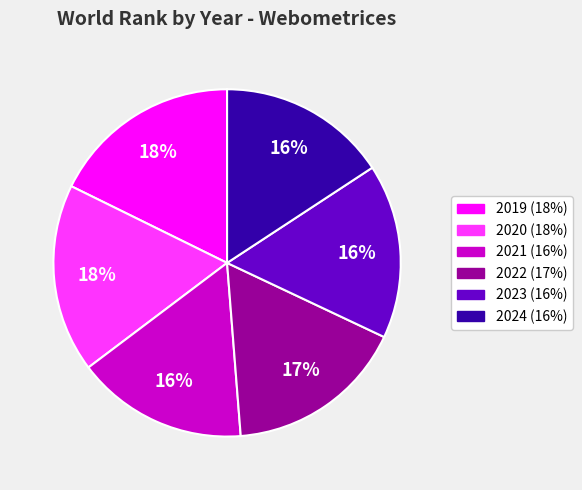

Is the sum of 2021 and 2024 greater than half?

No